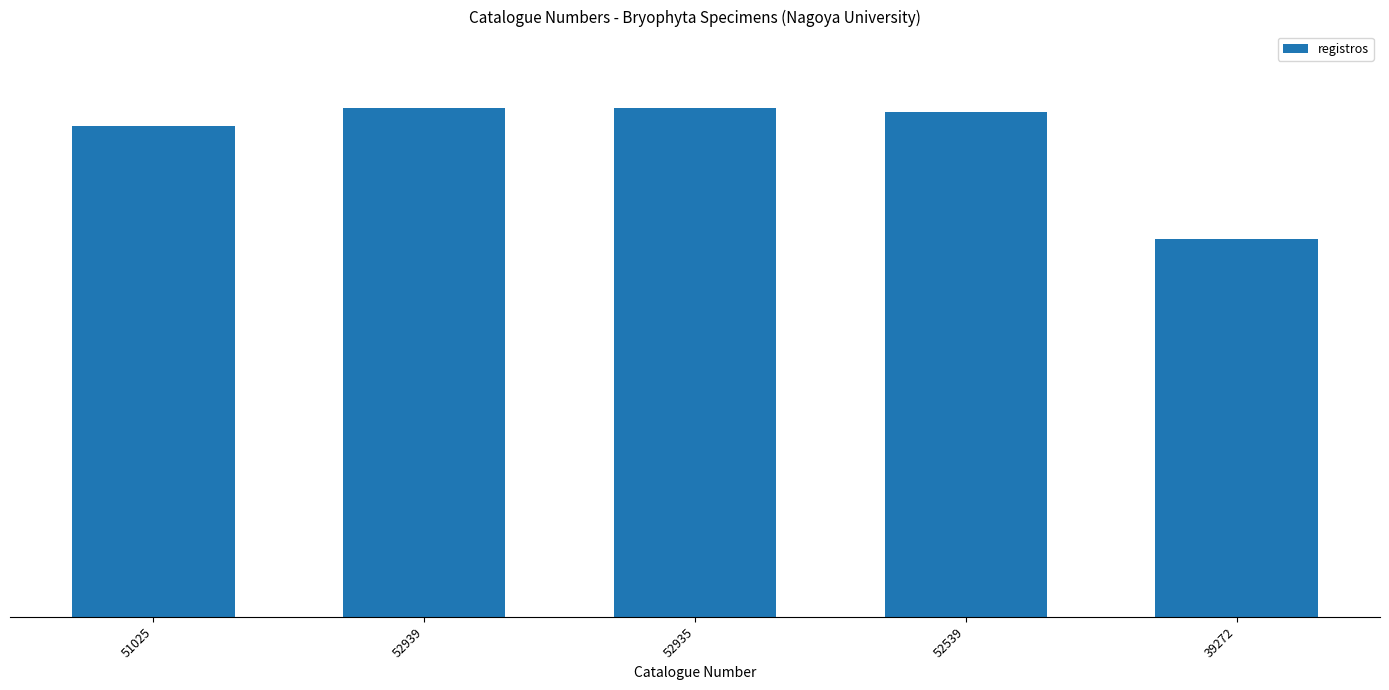

Does the chart contain any negative values?

No